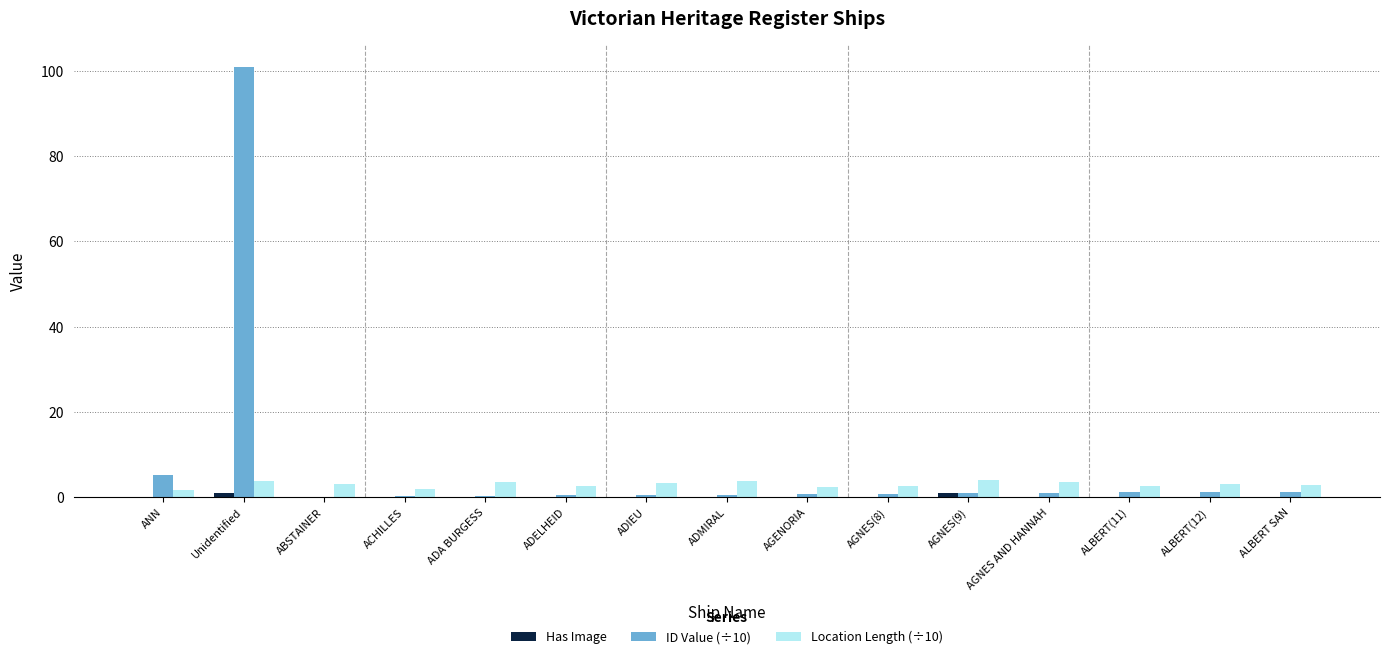

How many groups of bars are there?

15